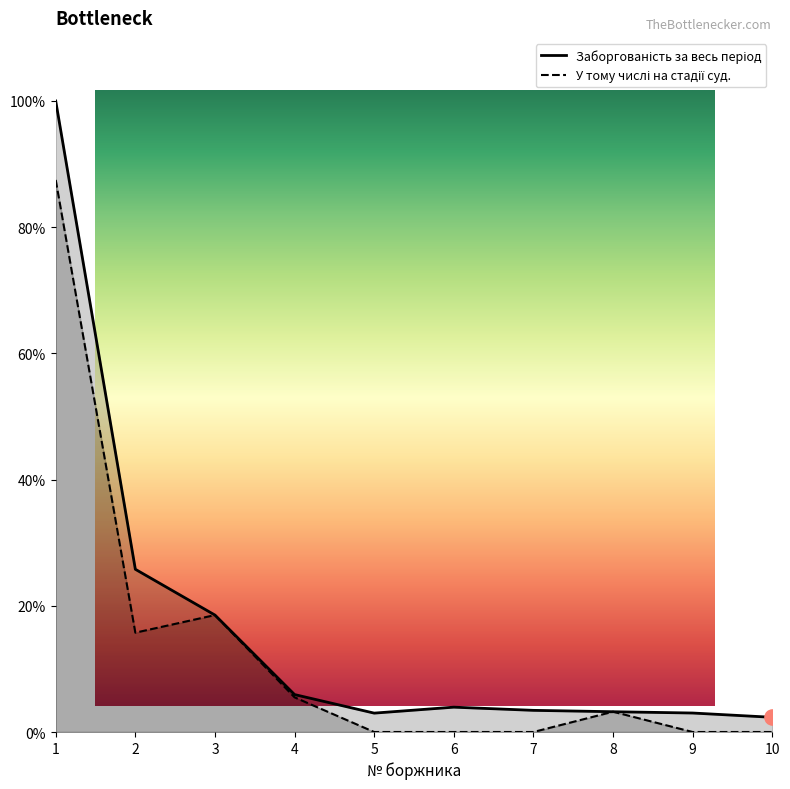

Which series reaches the minimum Y coordinate?

У тому числі на стадії суд.